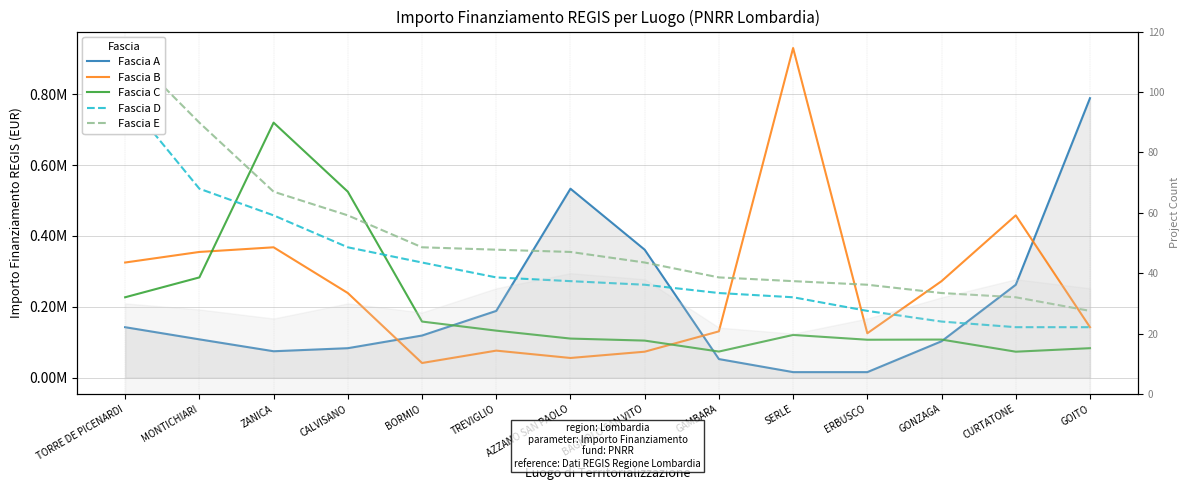

Reading left to right, transcribe all the data shown in this chart.

Fascia A: 142320.0	108000.0	74400.0	83040.0	118800.0	188362.2	533520.0	361240.0	52320.0	15440.0	15440.0	102630.9	262240.0	789254.4
Fascia B: 325026.9	354880.0	368005.7	238829.6	41192.0	76140.0	55388.0	73108.0	130560.0	930869.5	125175.0	272400.0	458182.4	142361.6
Fascia C: 226850.0	282960.0	720099.3	525096.0	158248.0	132600.0	110190.0	104473.6	73520.0	120473.7	106904.0	107388.0	73108.0	83040.0
Fascia D: 789254.4	533520.0	458182.4	368005.7	325026.9	282960.0	272400.0	262240.0	238829.6	226850.0	188362.2	158248.0	142361.6	142320.0
Fascia E: 930869.5	720099.3	525096.0	458182.4	368005.7	361240.0	354880.0	325026.9	282960.0	272400.0	262240.0	238829.6	226850.0	188362.2